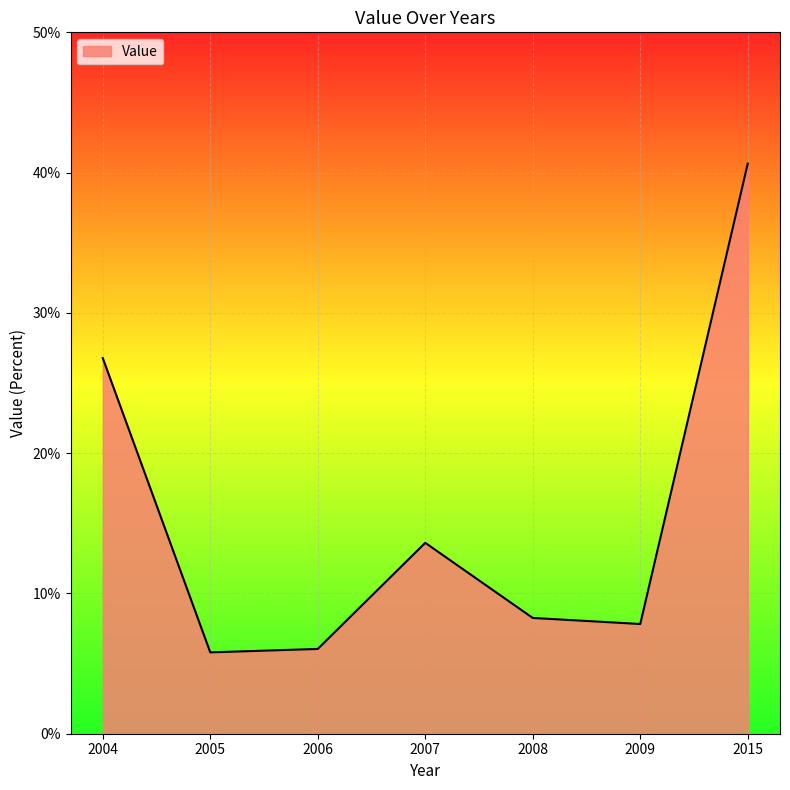

How many values are between 0 and 1?

7